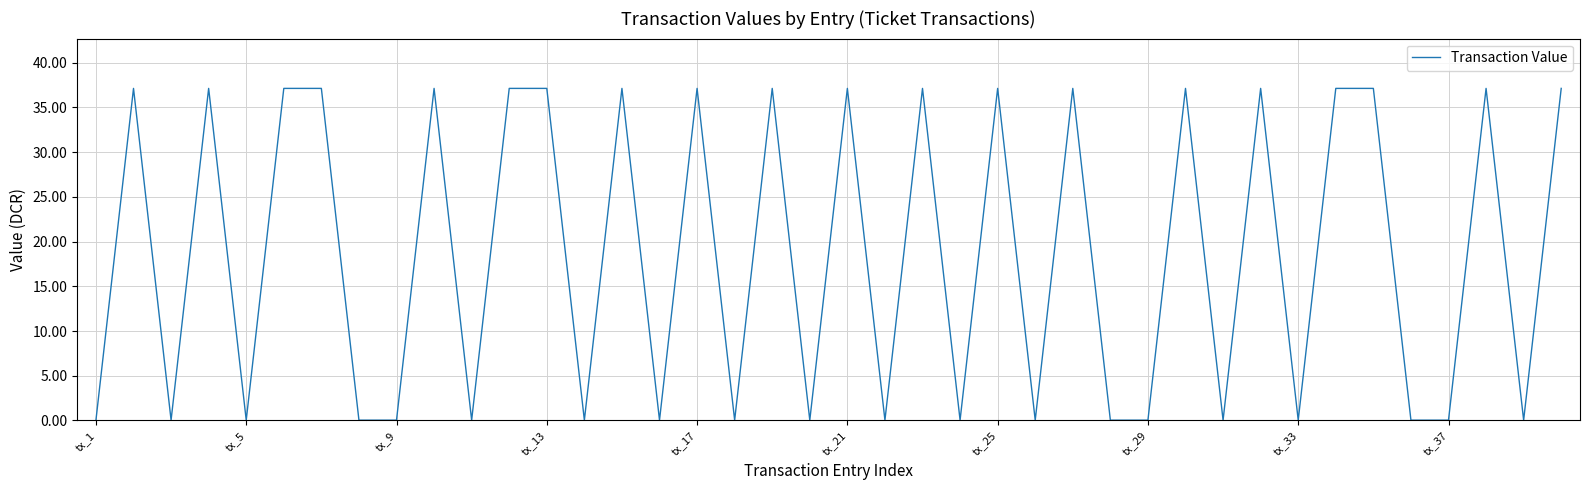

What is the difference between the maximum and minimum values?

37.1